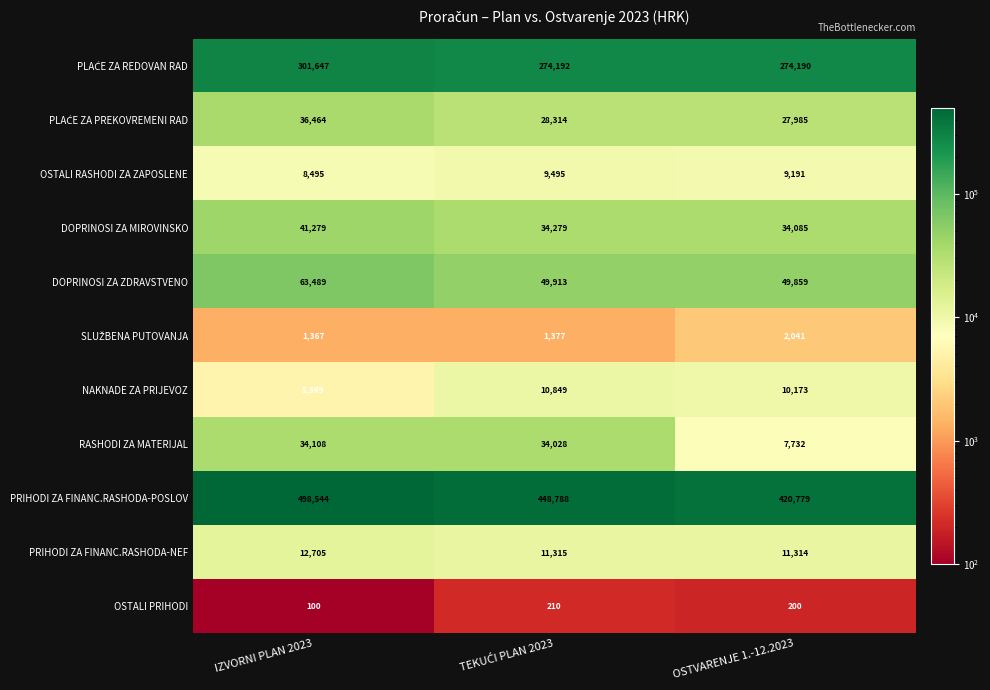

What is the minimum value shown in the chart?

100